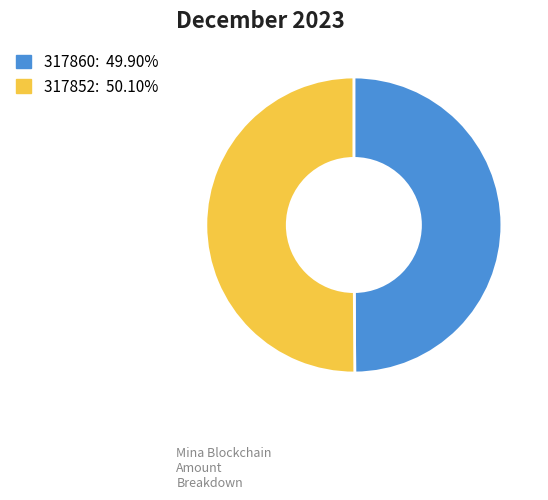

Combined, do 317860: 49.90% and 317852: 50.10% account for over 50%?

Yes